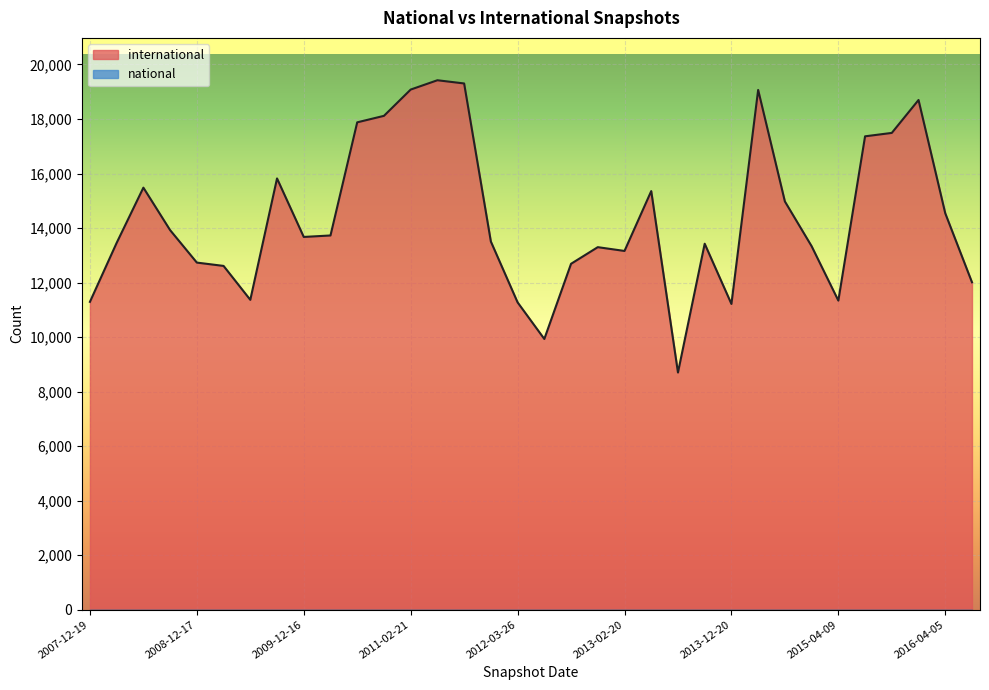

At which category does the chart reach its peak across all series?

2011-06-10